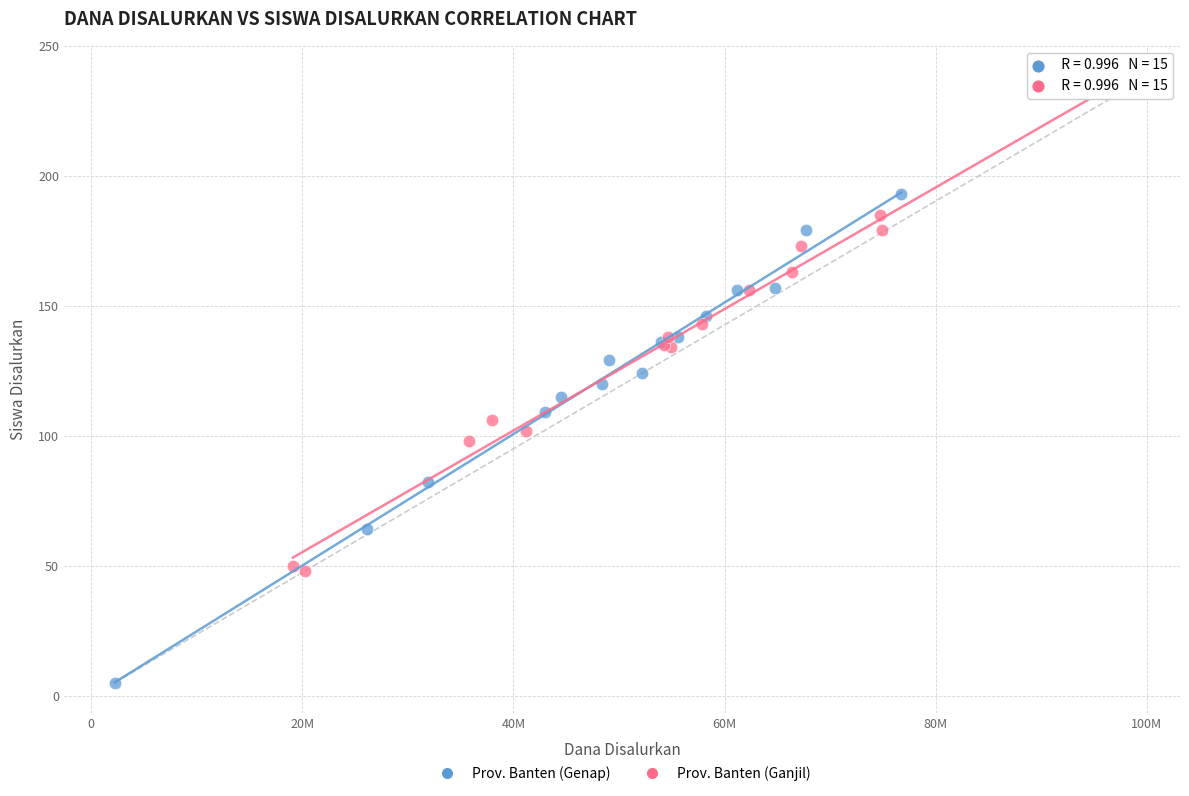

Which series contains the highest Y value?

Prov. Banten (Ganjil)